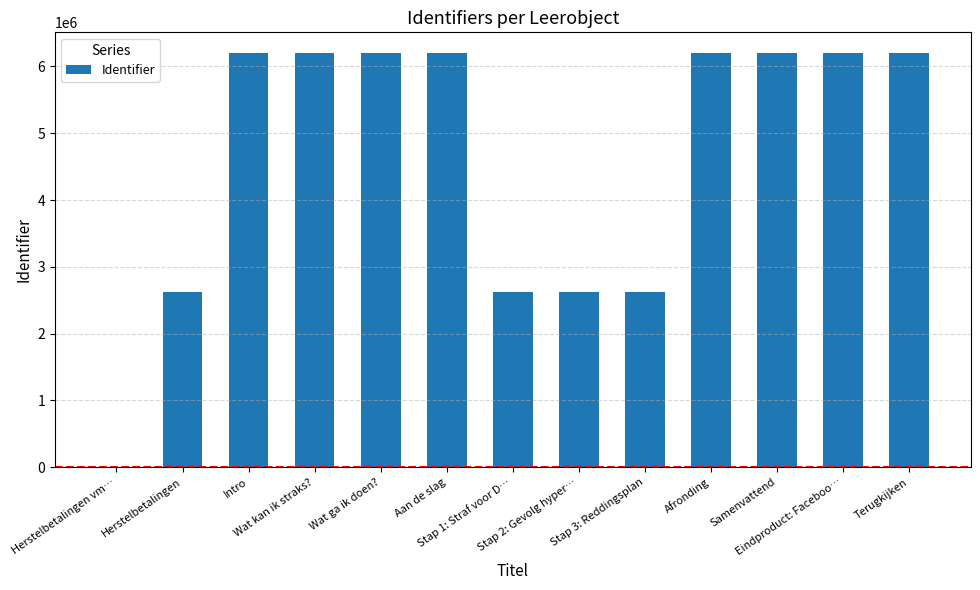

What is the sum of all values?

60100165